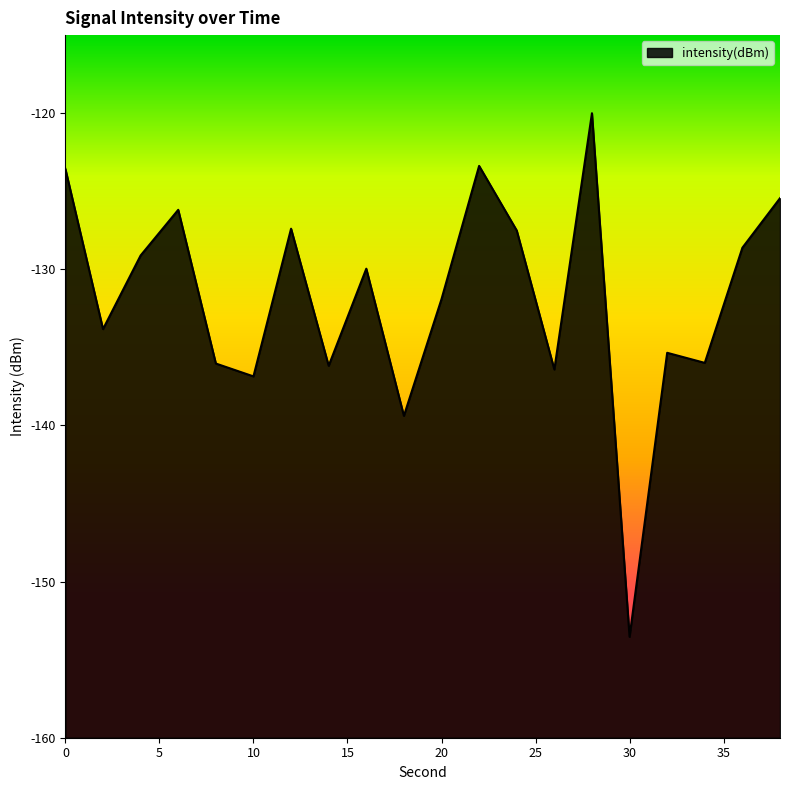

Between 22 and 30, which is larger?

22